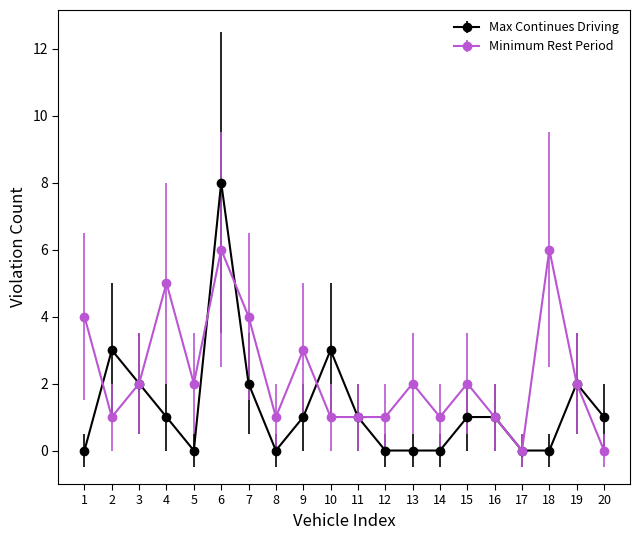

Rank the series by their maximum value, from highest to lowest.

Max Continues Driving, Minimum Rest Period